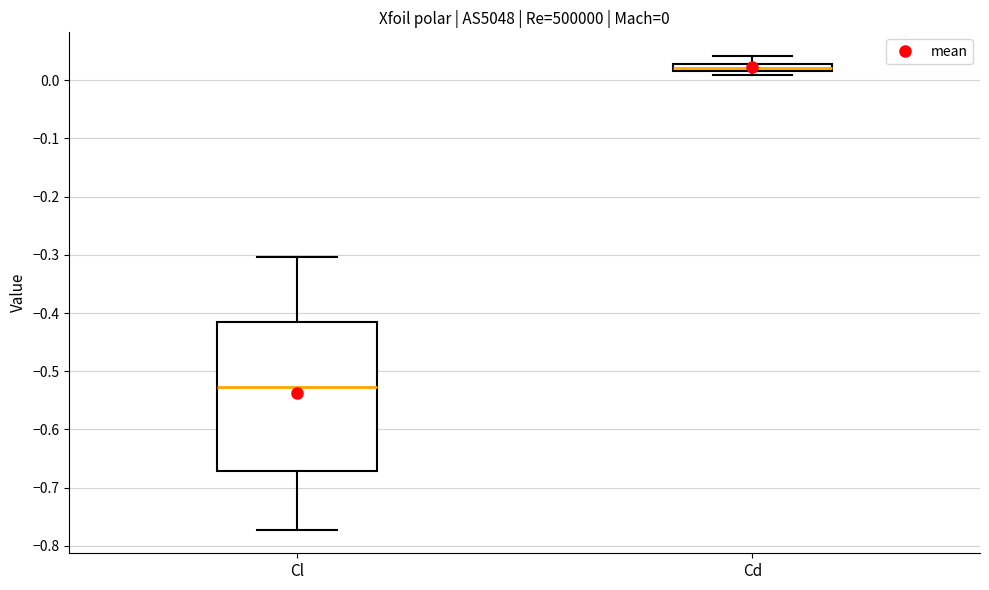

Comparing the boxes themselves (not the whiskers), which one is the tallest?

Cl